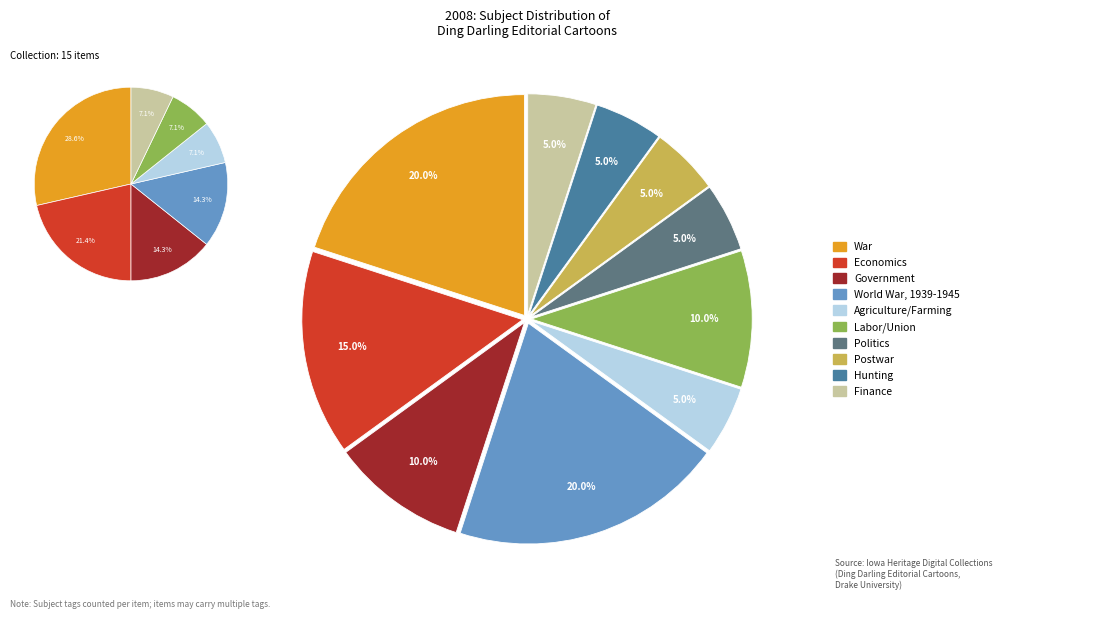

Is it true that Labor is 1% of the pie?

False